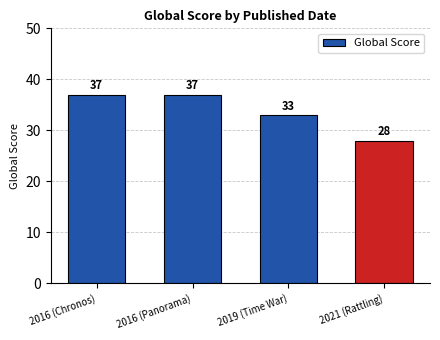

What is the ratio of the value at 2021 (Rattling) to the value at 2016 (Panorama)?

0.8